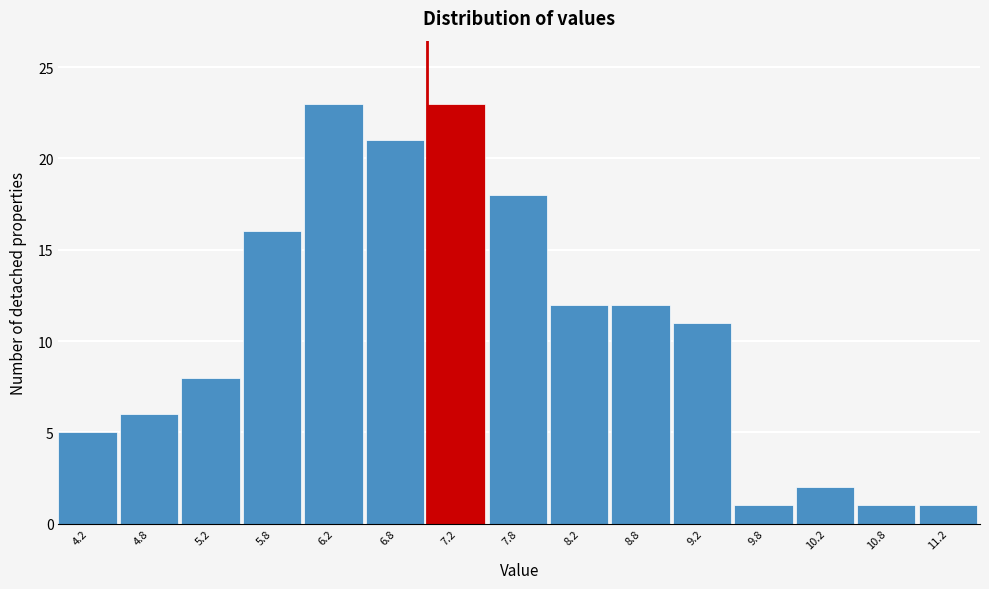

What is the height of the bar covering 9.0 to 9.5 on the x-axis? The values are not printed on the chart, so give them approximately, as read against the axis.

11